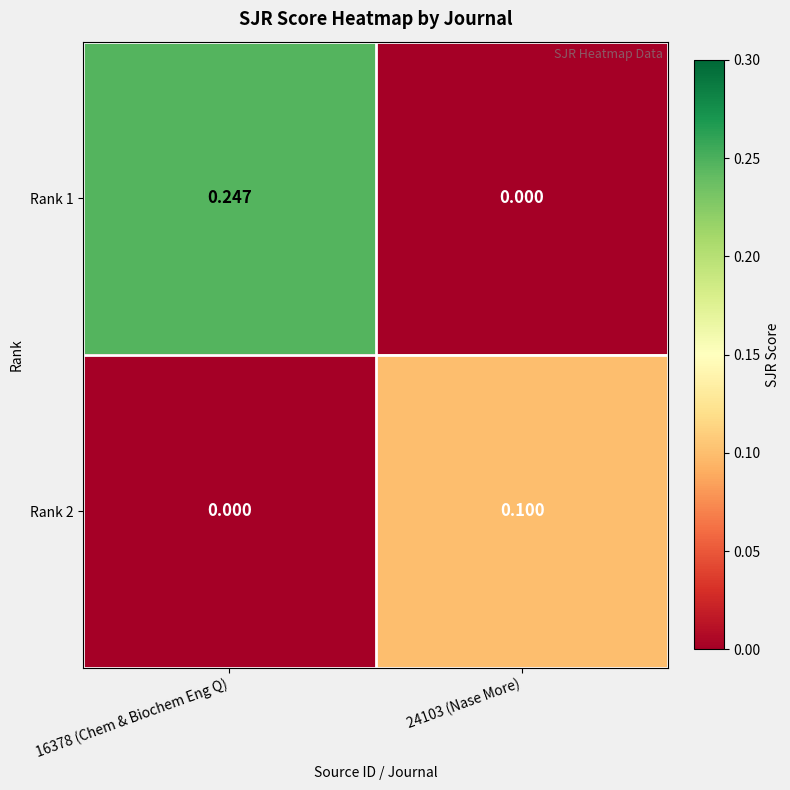

At how many categories does at least one series exceed 0?

2